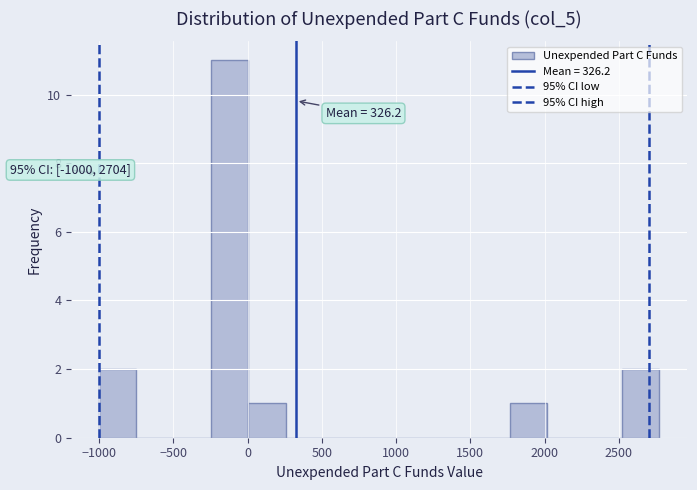

Which range on the x-axis has the tallest bar?

-250 to 0